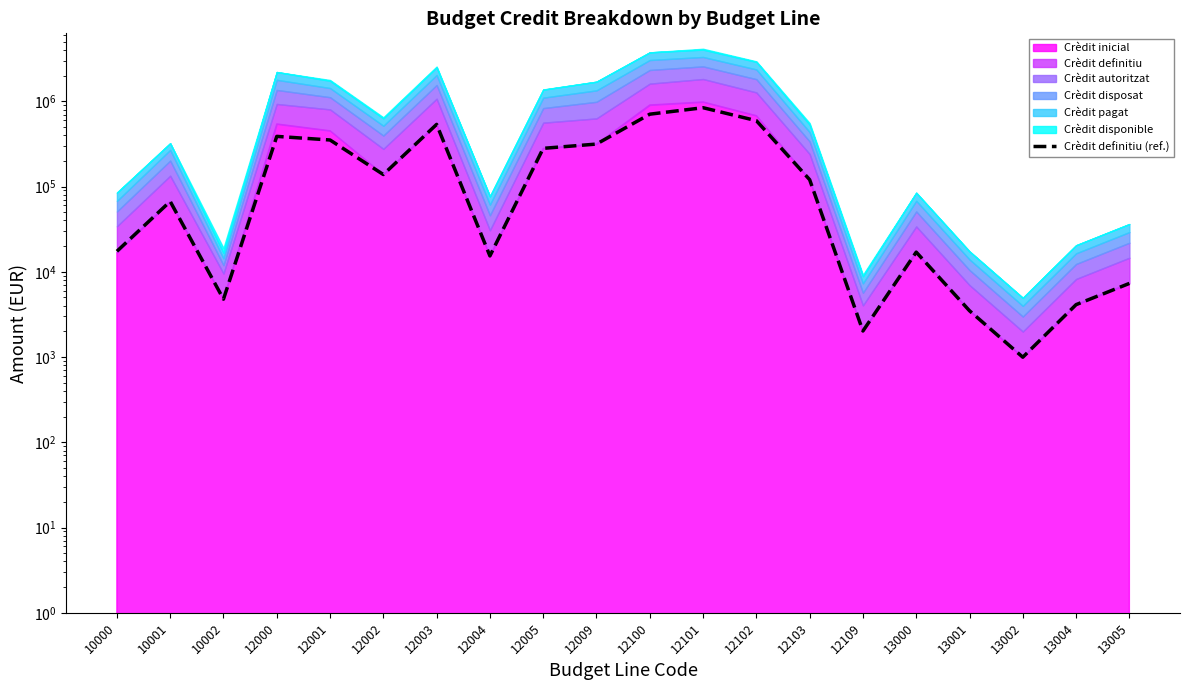

Reading left to right, transcribe all the data shown in this chart.

17405.4	66980.0	4777.0	387901.5	351729.0	138388.0	536230.0	15358.0	280813.0	315109.0	706414.0	841153.2	593038.0	120470.0	2020.0	17017.0	3492.0	996.0	4119.0	7308.0